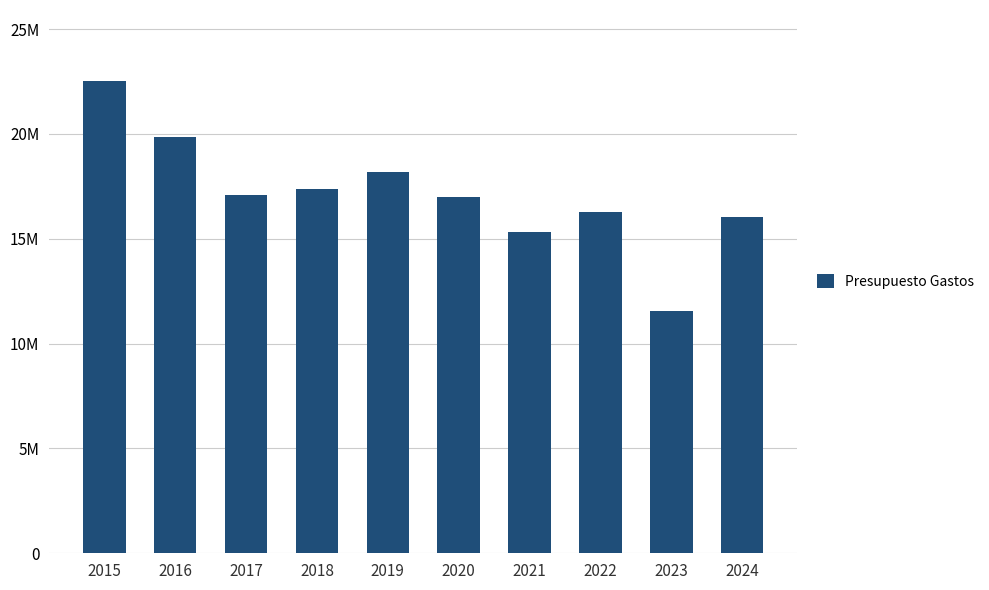

Reading right to left, extract all data points from this chart.

2024=16049000	2023=11540000	2022=16296250	2021=15312000	2020=16982000	2019=18172000	2018=17357000	2017=17093000	2016=19843000	2015=22532000